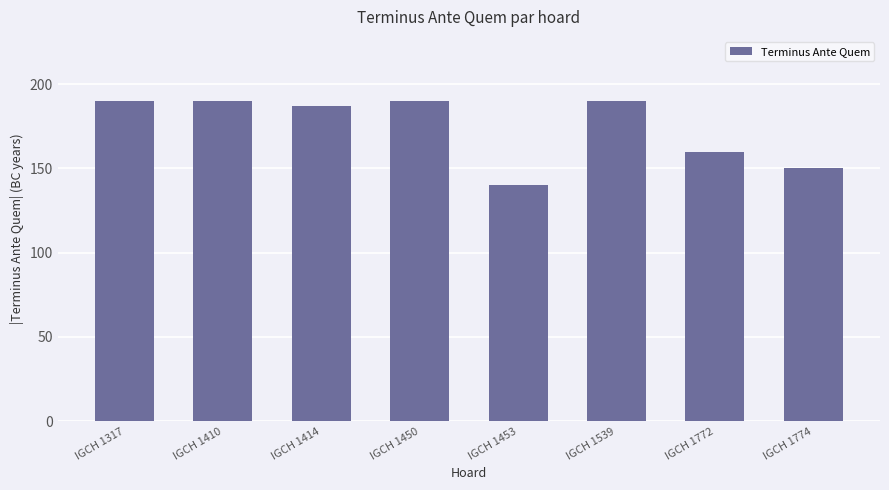

The value at IGCH 1772 is 75. True or false?

False